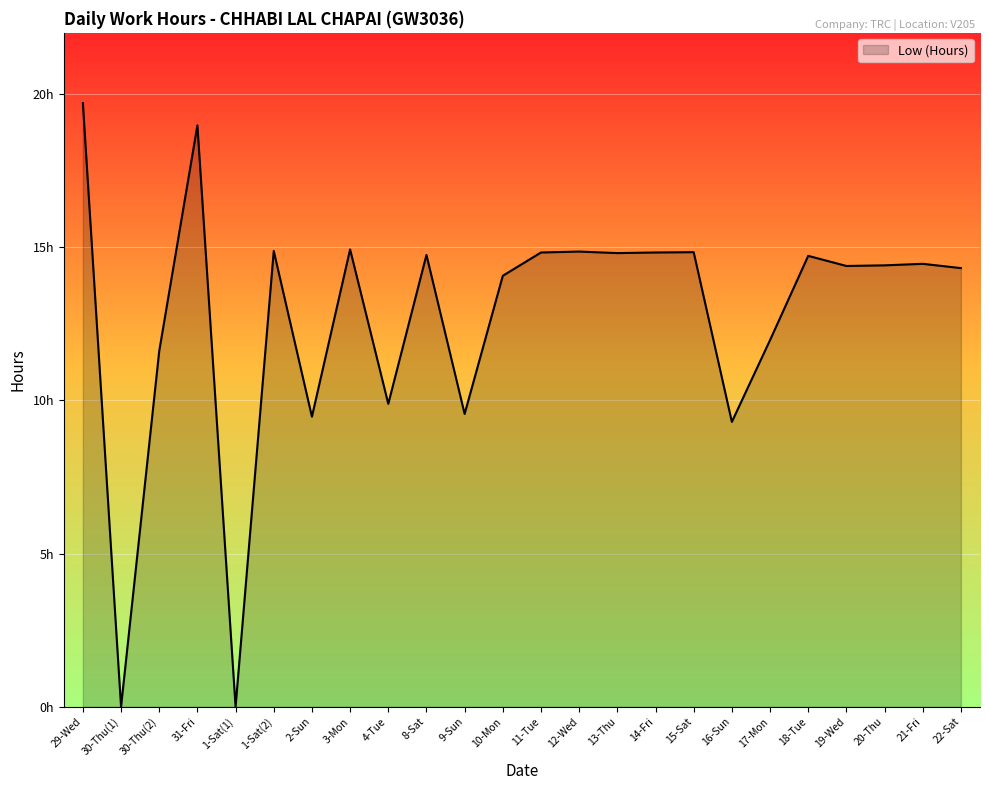

The value at 30-Thu(1) is 0.0. True or false?

True